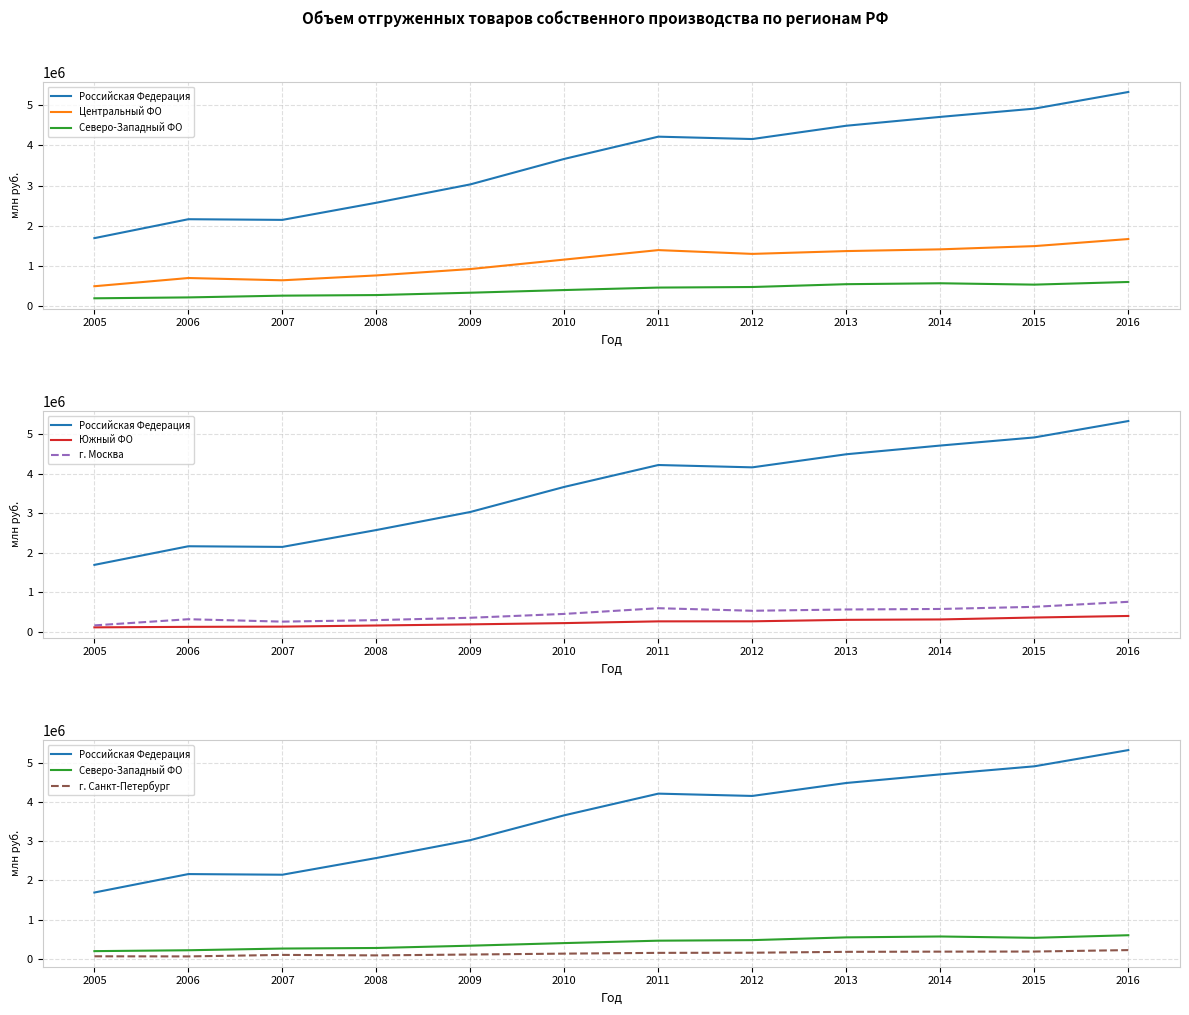

How many data points does each series have?

12